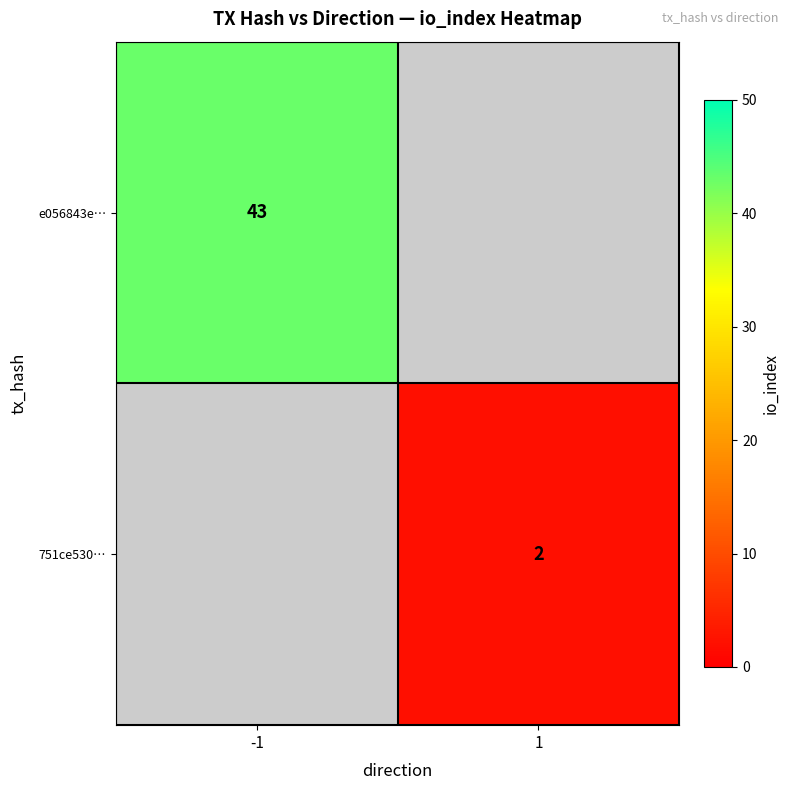

What is the minimum value shown in the chart?

2.0